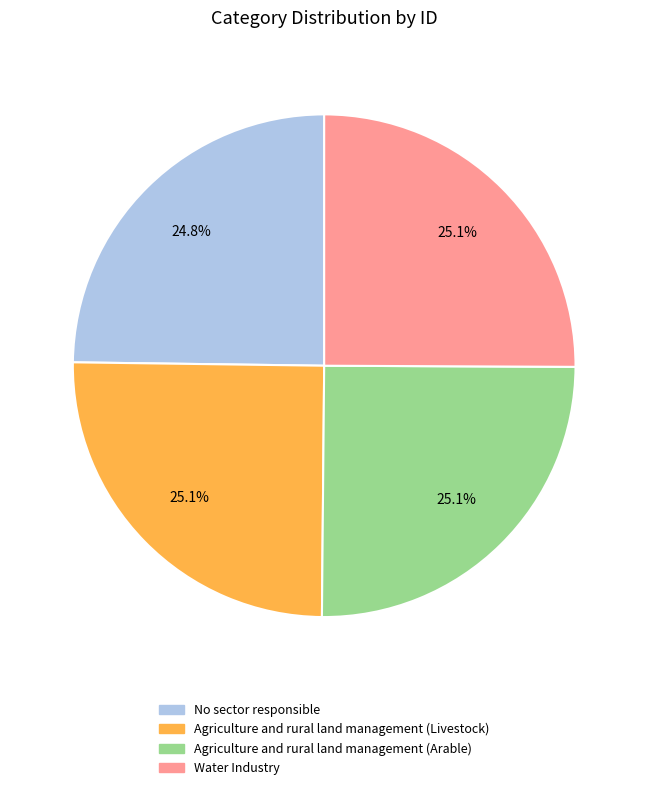

Does any single category account for the majority?

No